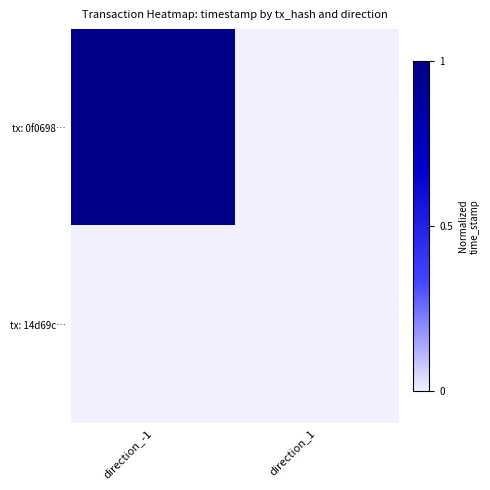

At which category does the chart reach its minimum across all series?

direction_1